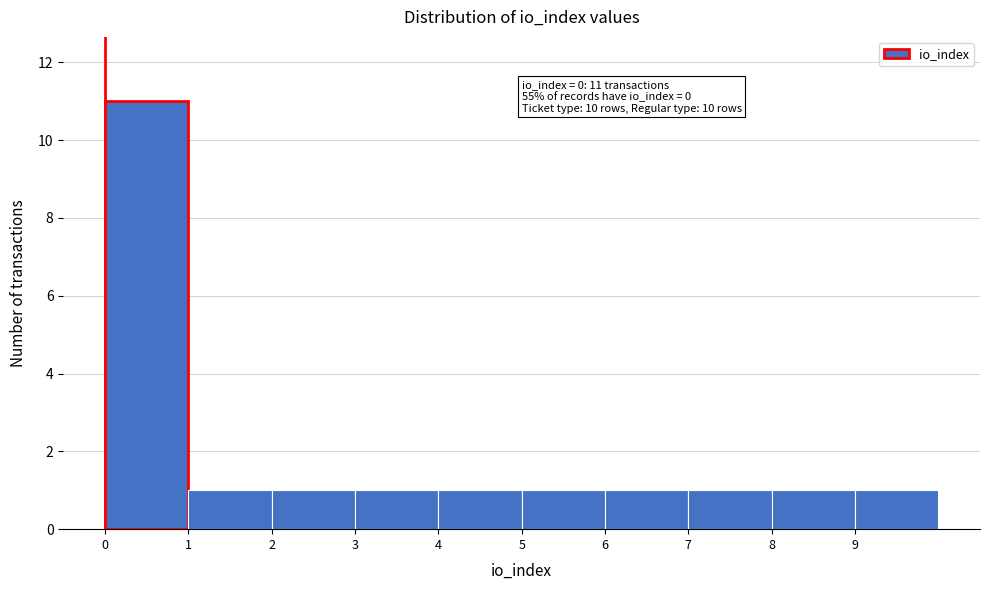

Over which range of the x-axis is the bar tallest?

0 to 1